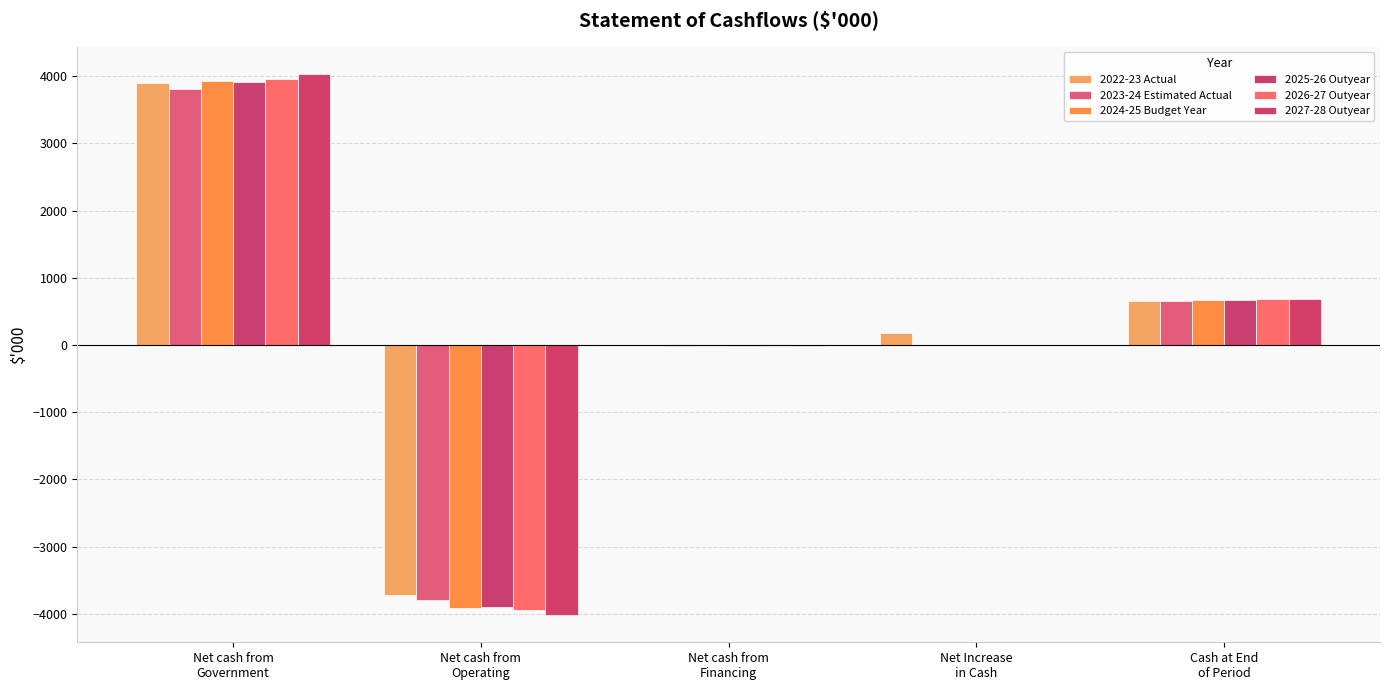

What position from the right is Net cash from
Operating?

4